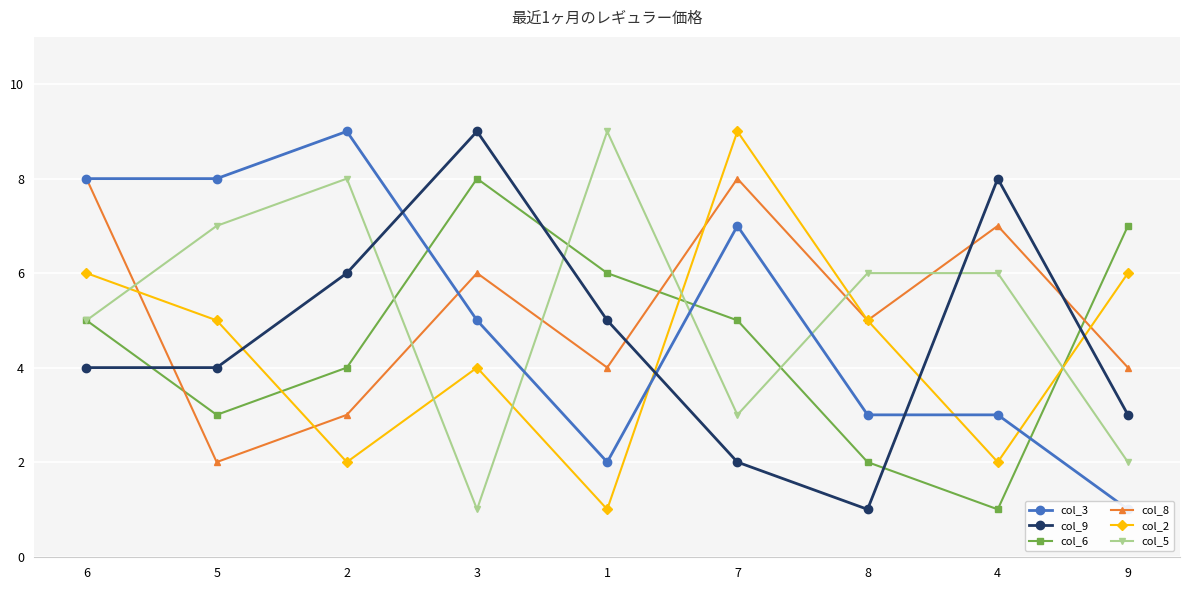

What is the difference between the maximum and minimum values in the col_5 series?

8